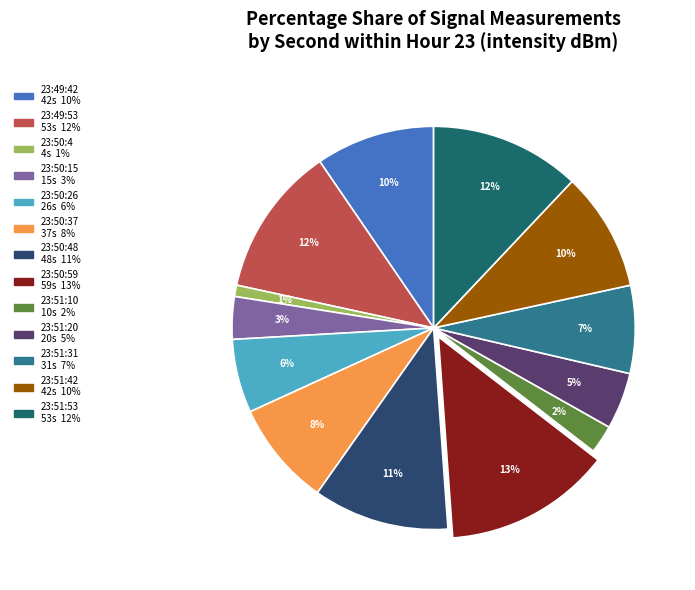

To the nearest percent, what is the difference between the largest and smallest slice percentages?

12%